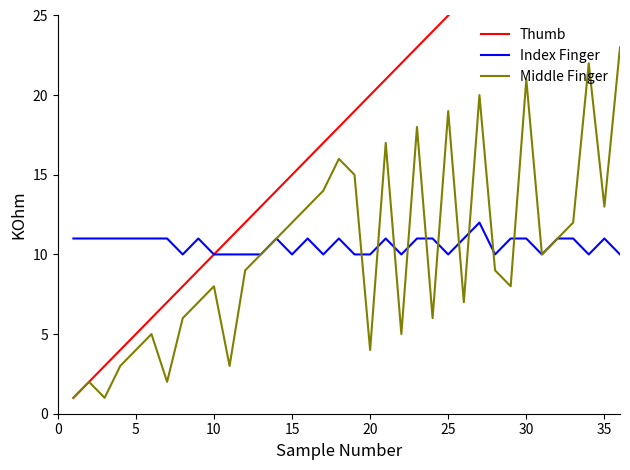

True or false: Middle Finger and Thumb intersect in this chart.

False